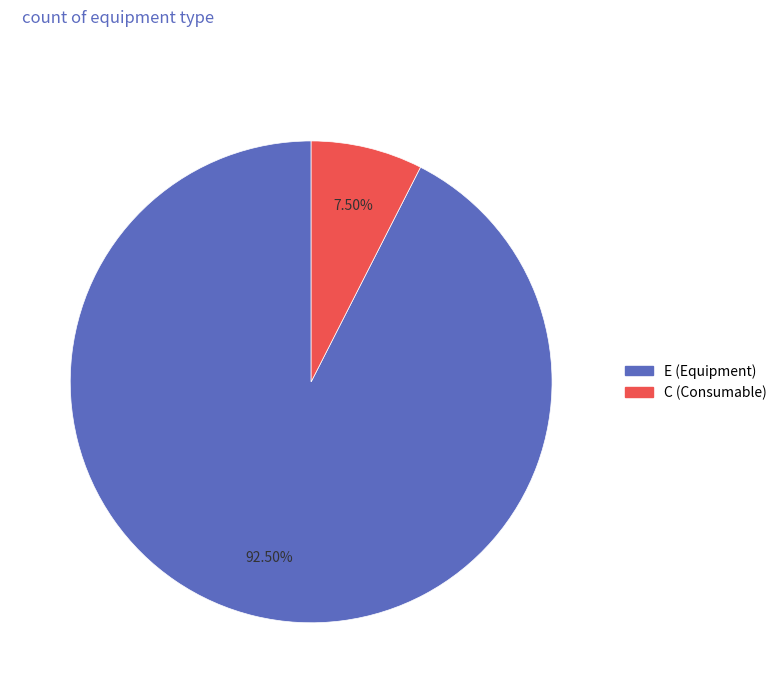

Rank the categories by value from highest to lowest.

E, C